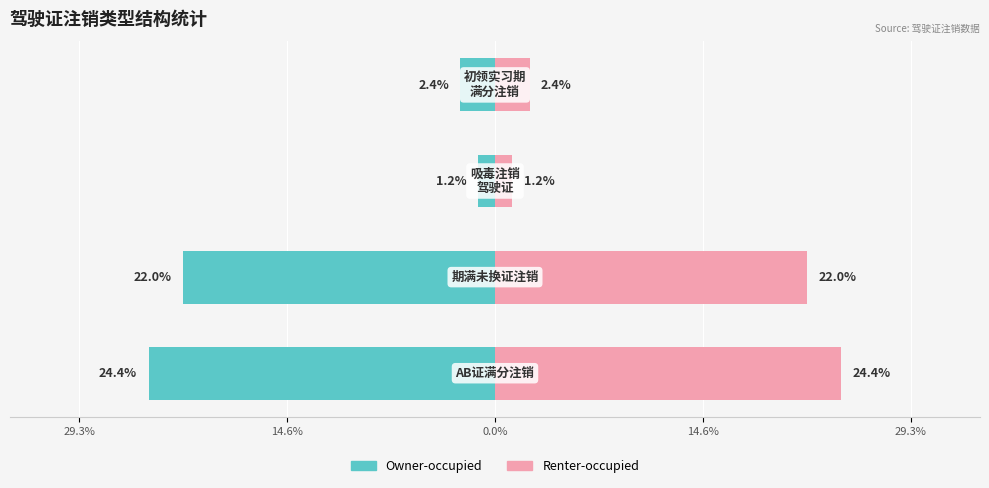

What are all the series names shown in the legend?

Owner-occupied, Renter-occupied